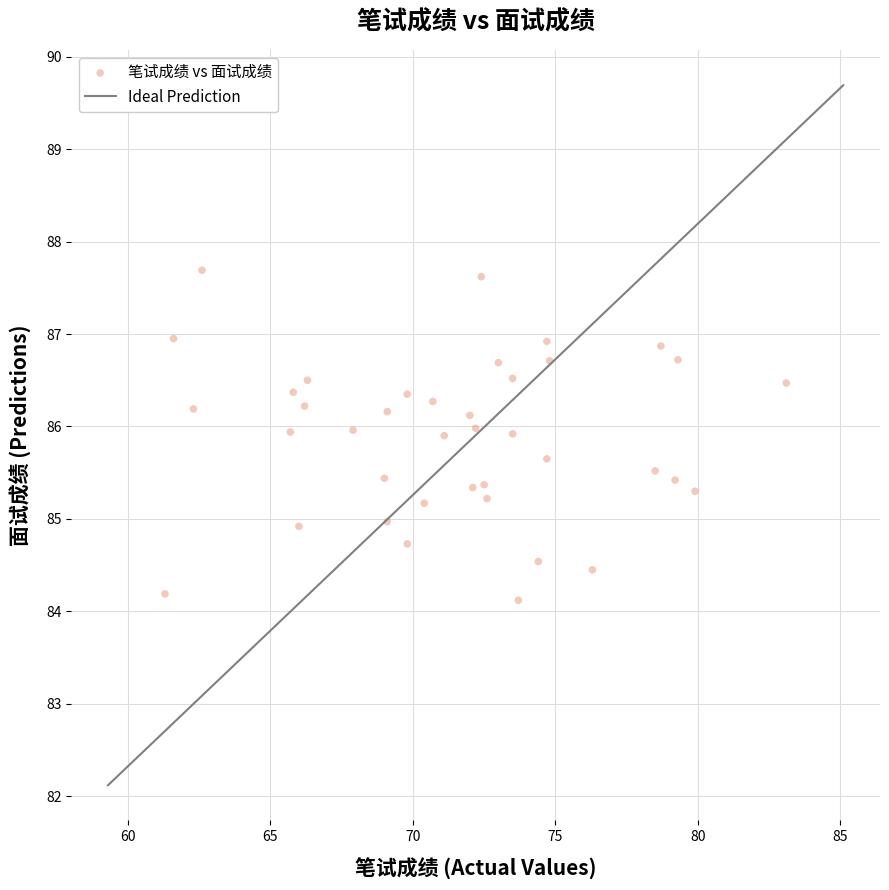

What is the range of Y values (max minus min)?

3.6